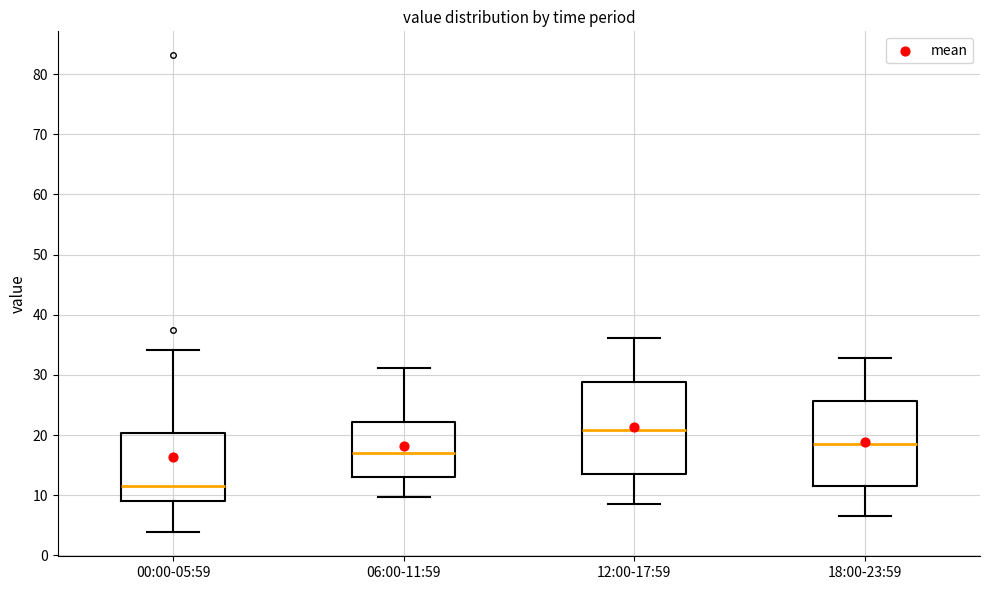

Where does the lower whisker of the box for 06:00-11:59 end on the y-axis? The values are not printed on the chart, so give them approximately, as read against the axis.

10